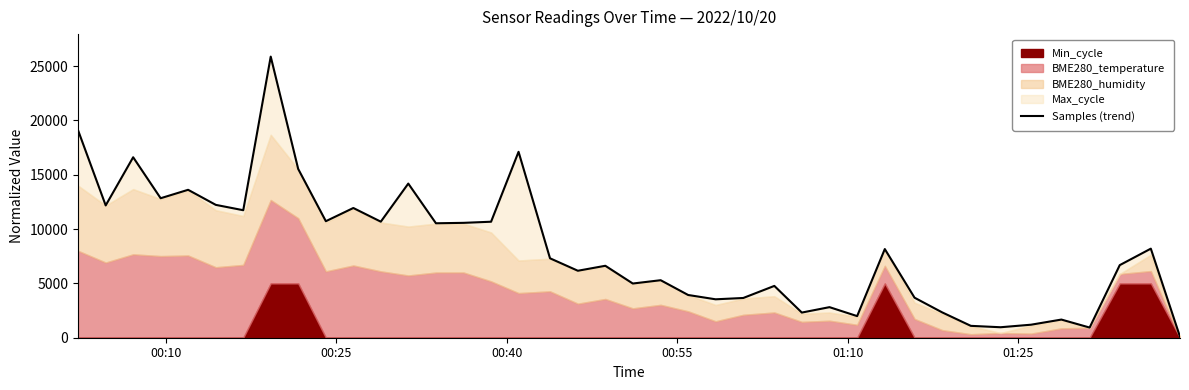

Count the number of categories in the chart.

40